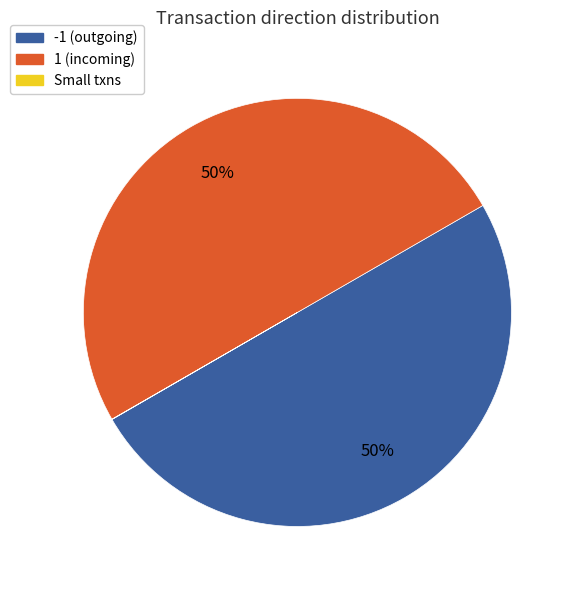

The 1 (incoming) slice represents 36% of the pie. True or false?

False